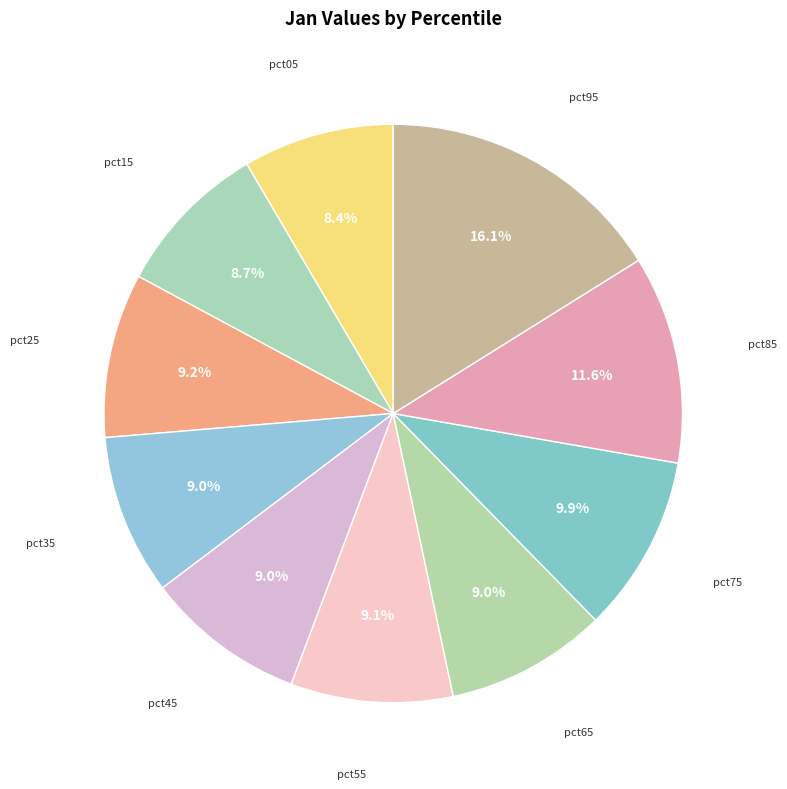

To the nearest percent, what is the difference between the pct35 and pct05 slice percentages?

1%